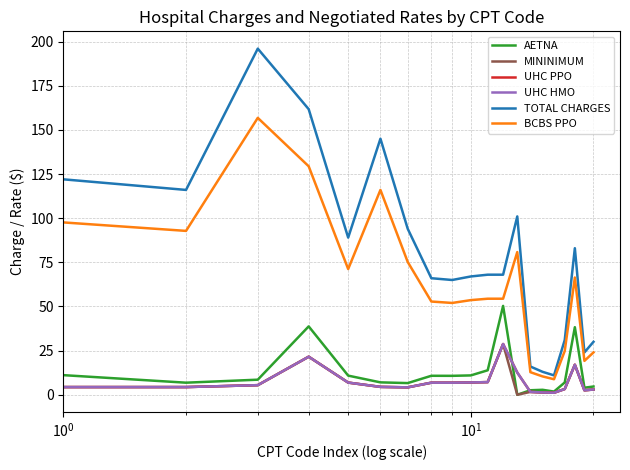

What is the difference between the maximum and minimum values in the MININIMUM series?

28.7